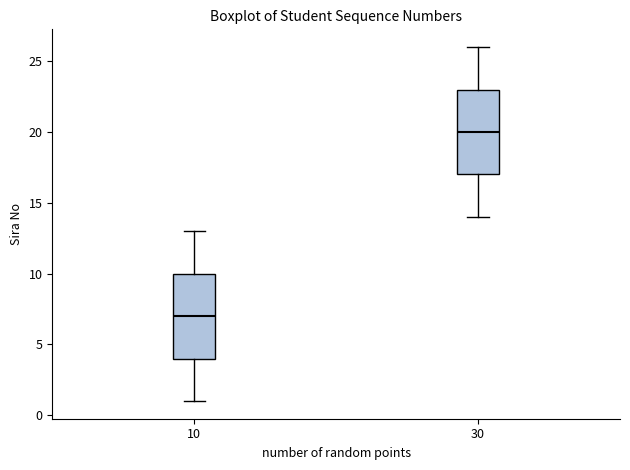

Which box's median line is the highest?

30